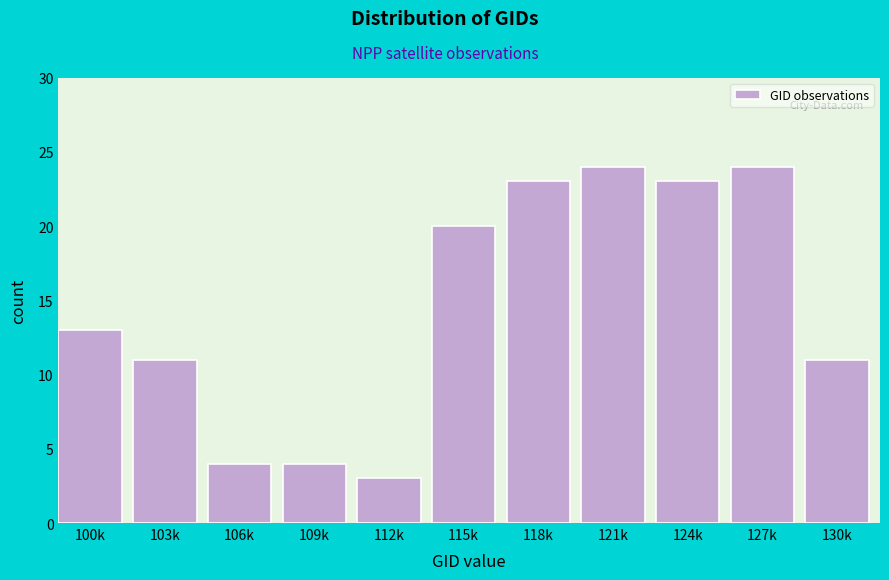

Reading right to left, transcribe all the data shown in this chart.

11	24	23	24	23	20	3	4	4	11	13